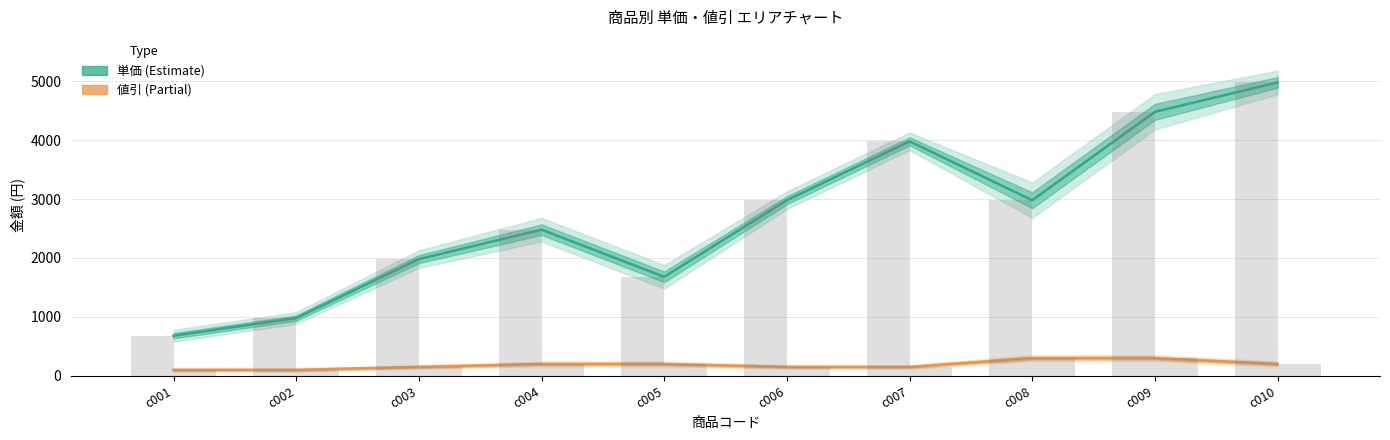

Rank the series by their average value, from highest to lowest.

単価 (Estimate), 値引 (Partial)